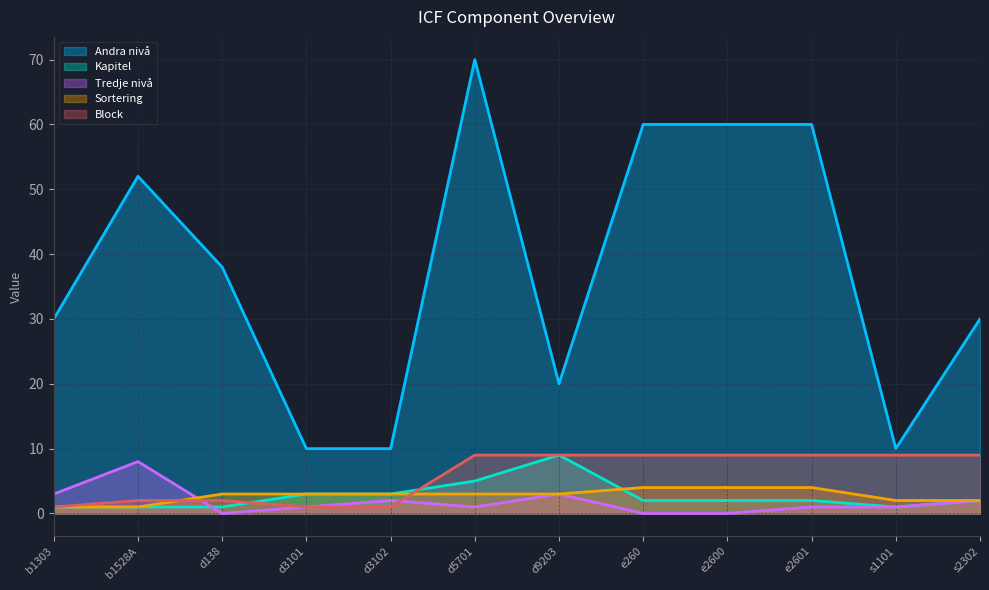

How many values in the Kapitel series exceed 2?

4